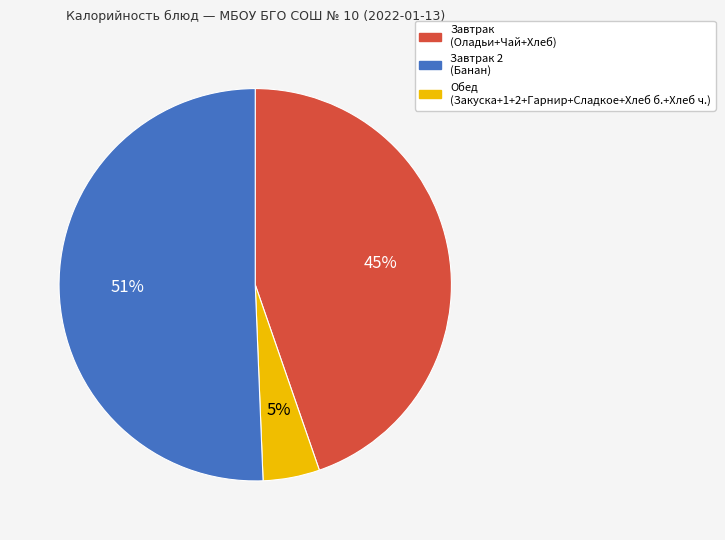

To the nearest percent, what is the average slice percentage?

33%